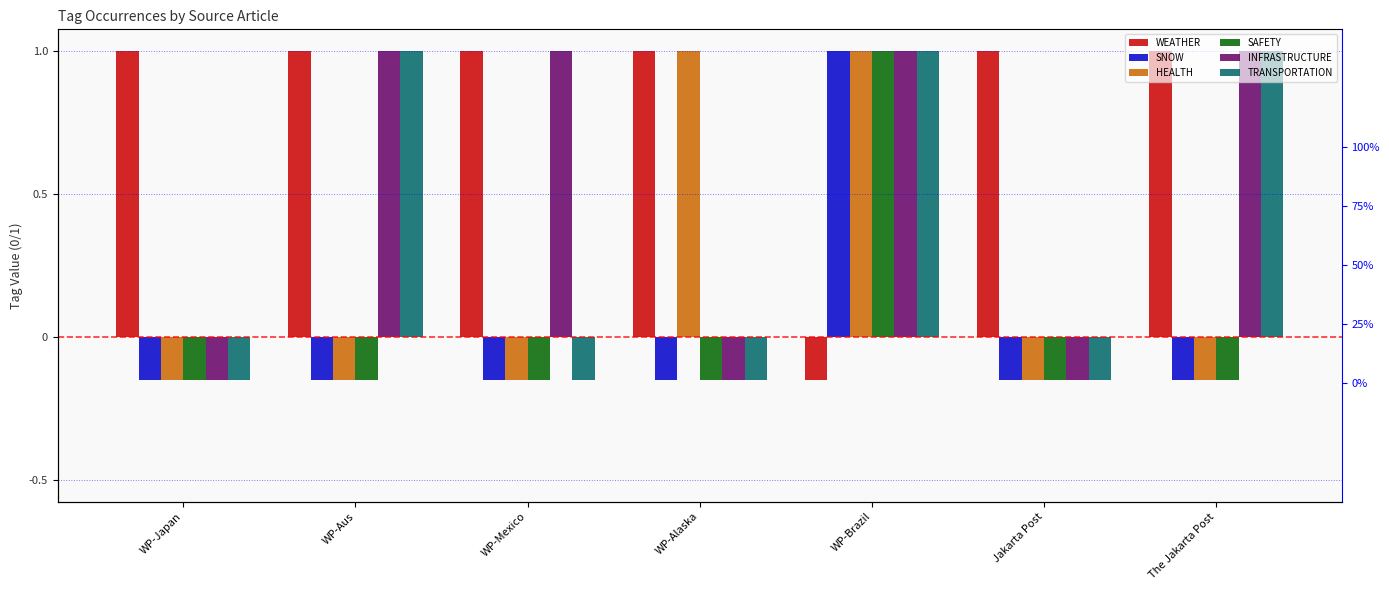

What is the spread (max minus min) of values at WP-Aus?

1.1